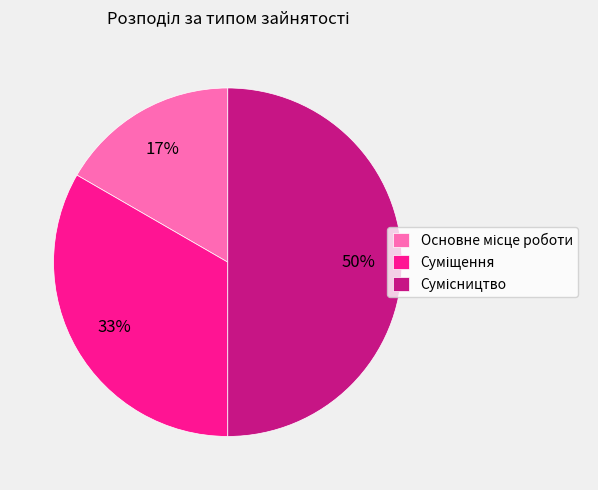

To the nearest percent, what is the average slice percentage?

33%